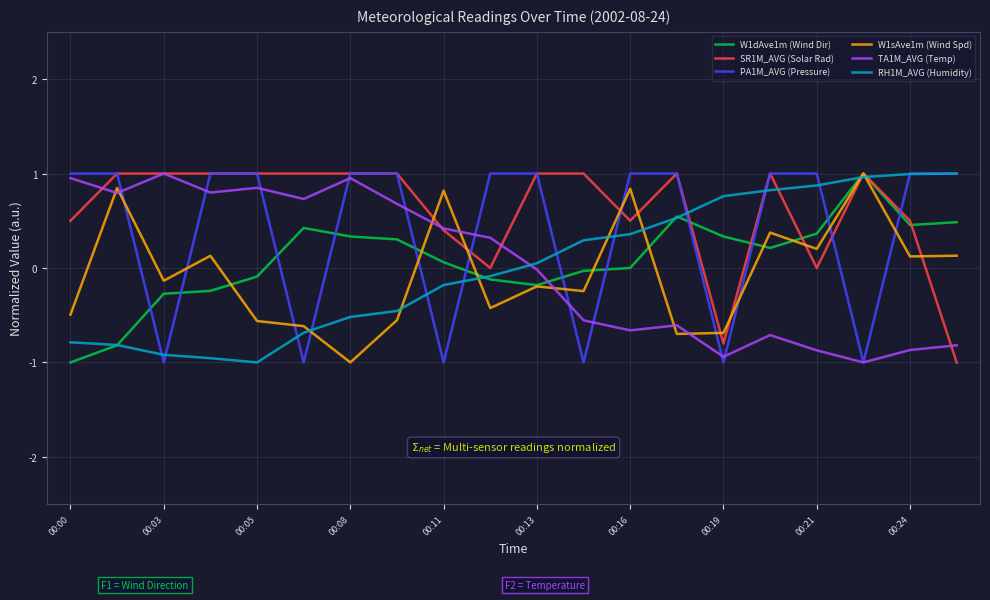

True or false: SR1M_AVG (Solar Rad) and TA1M_AVG (Temp) intersect in this chart.

True